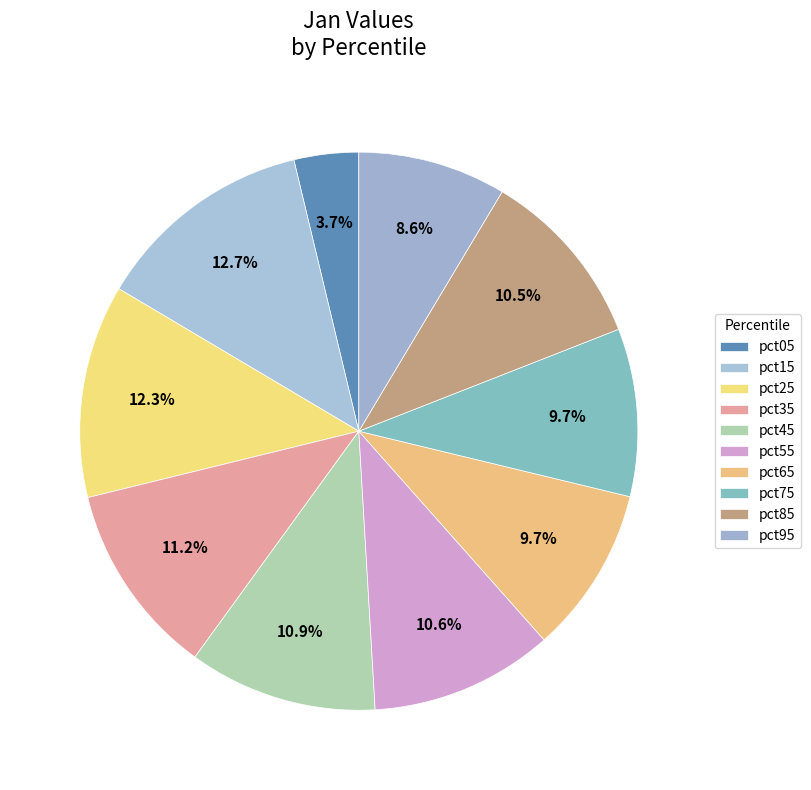

What is the largest slice in the pie chart?

pct15